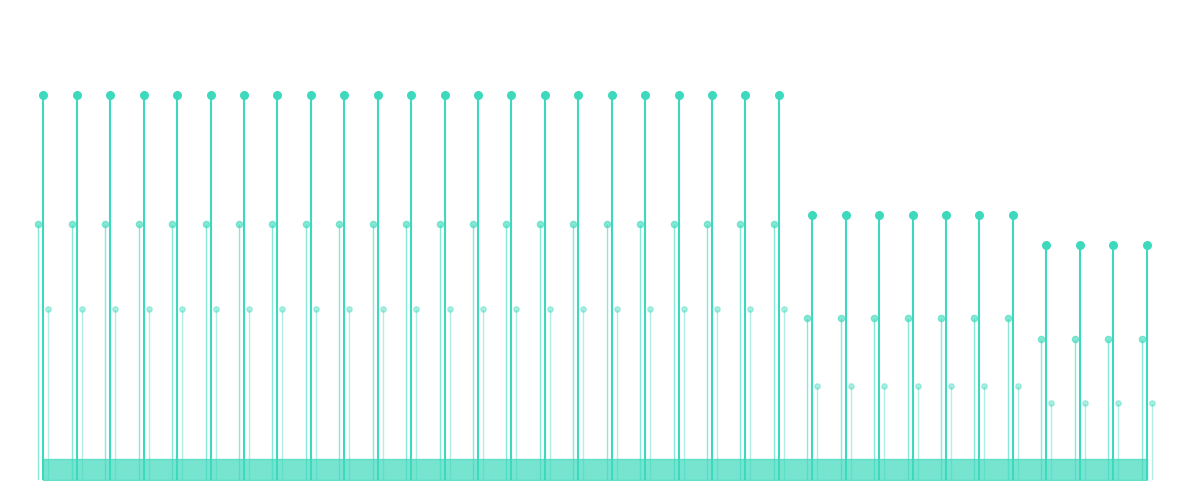

Is the value of col_7_markers at 16 greater than the value of col_6_markers at 27?

No